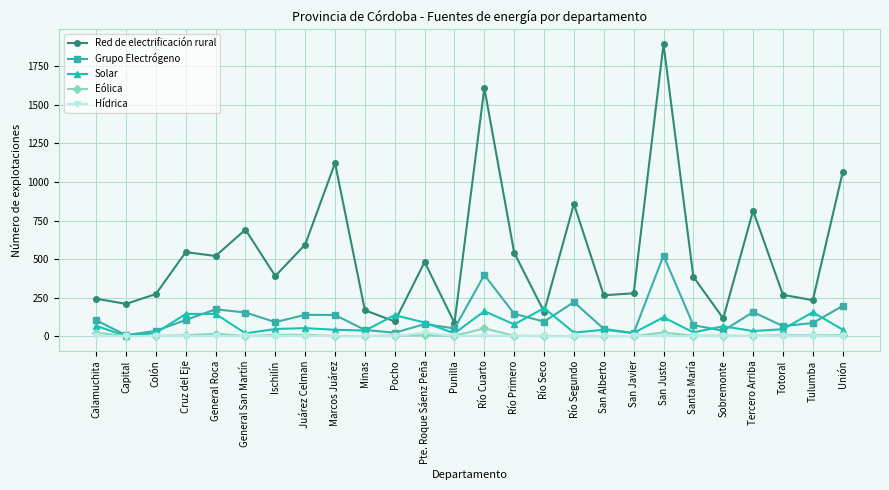

Rank the series by their maximum value, from highest to lowest.

Red de electrificación rural, Grupo Electrógeno, Solar, Eólica, Hídrica